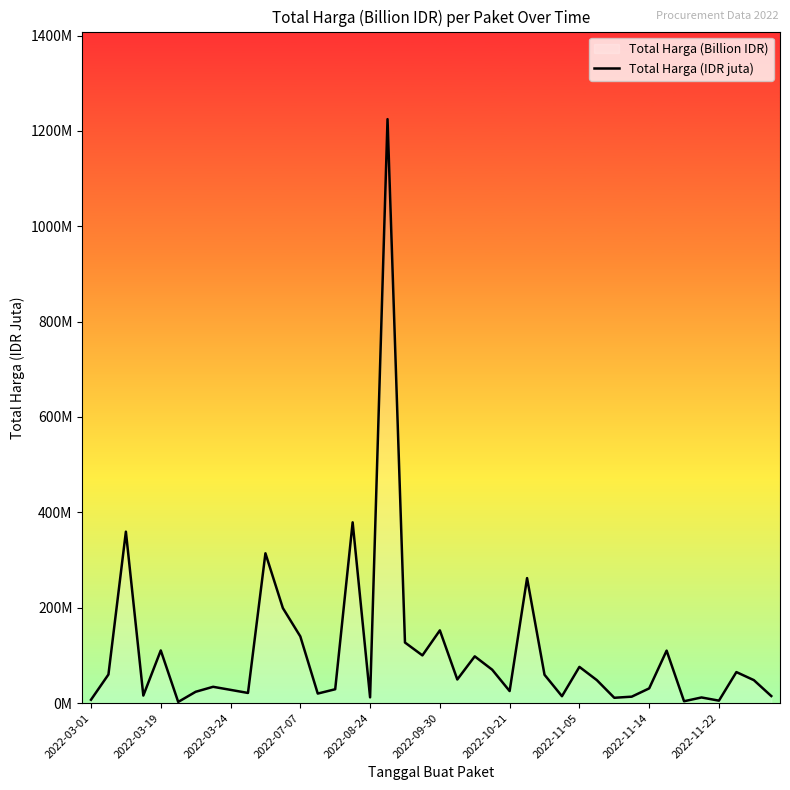

What is the minimum value shown in the chart?

2.4